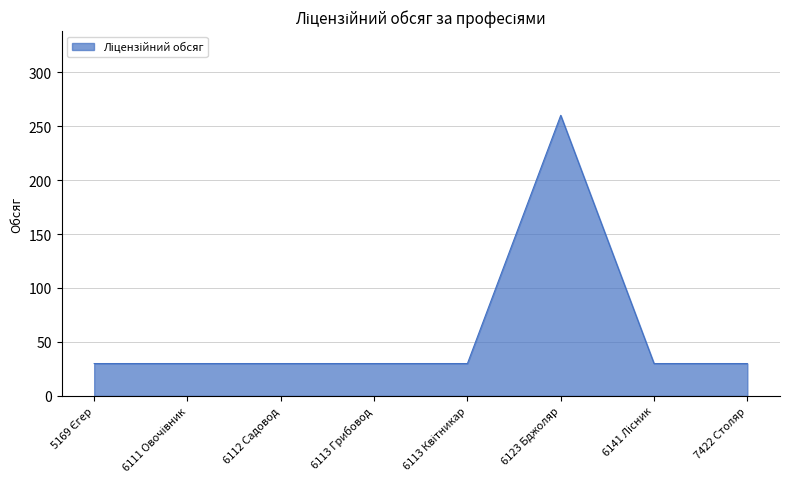

Between 7422 Столяр and 6123 Бджоляр, which is larger?

6123 Бджоляр